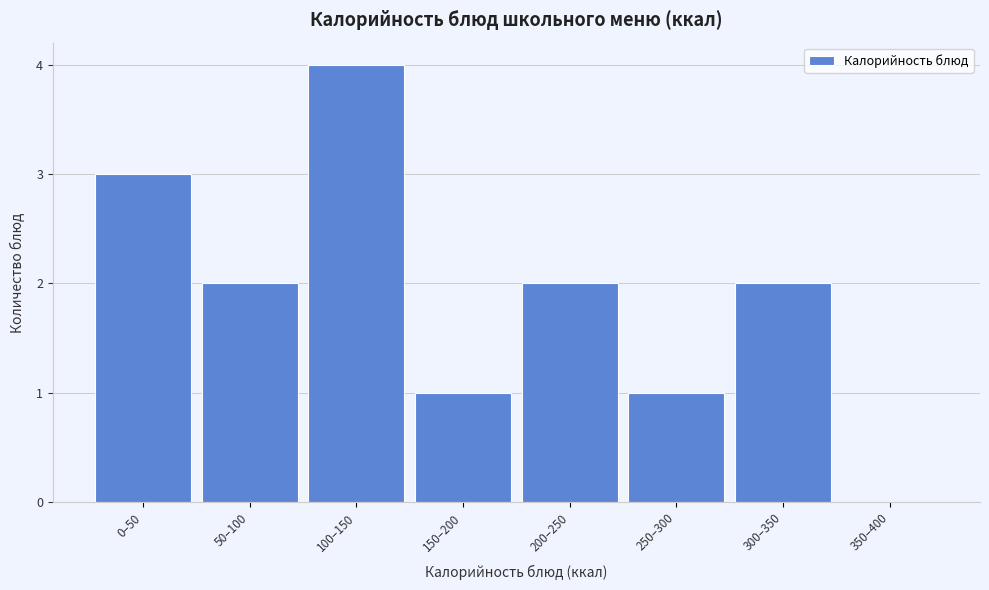

Reading left to right, transcribe all the data shown in this chart.

0–50=3	50–100=2	100–150=4	150–200=1	200–250=2	250–300=1	300–350=2	350–400=0